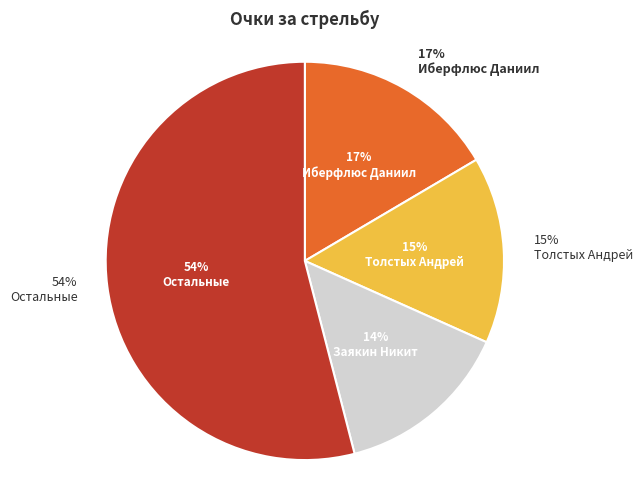

Does Мелёхин Артём account for over 50% of the chart?

No